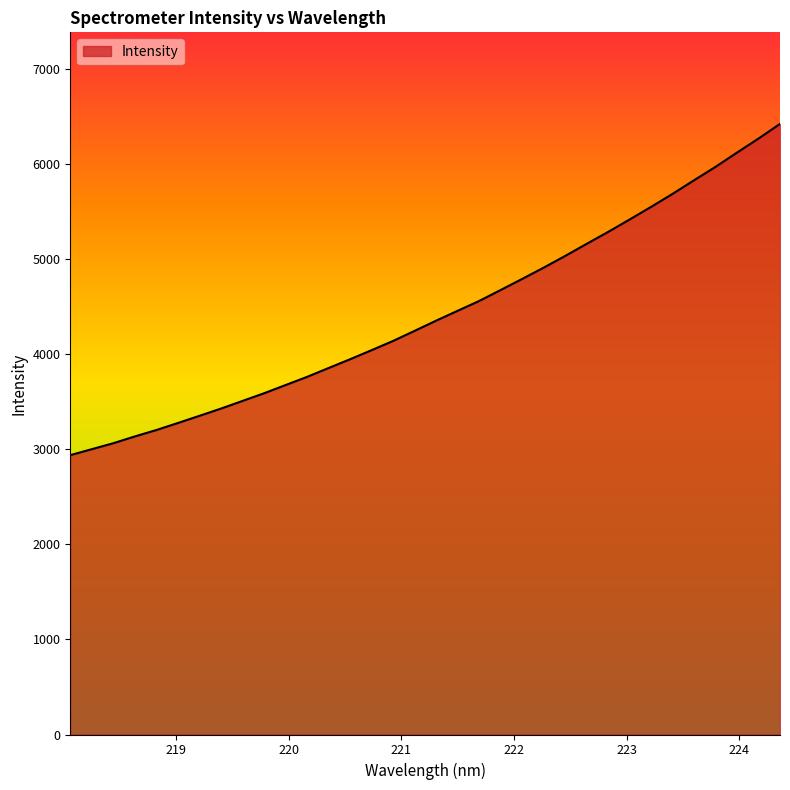

What is the minimum value shown in the chart?

2938.9